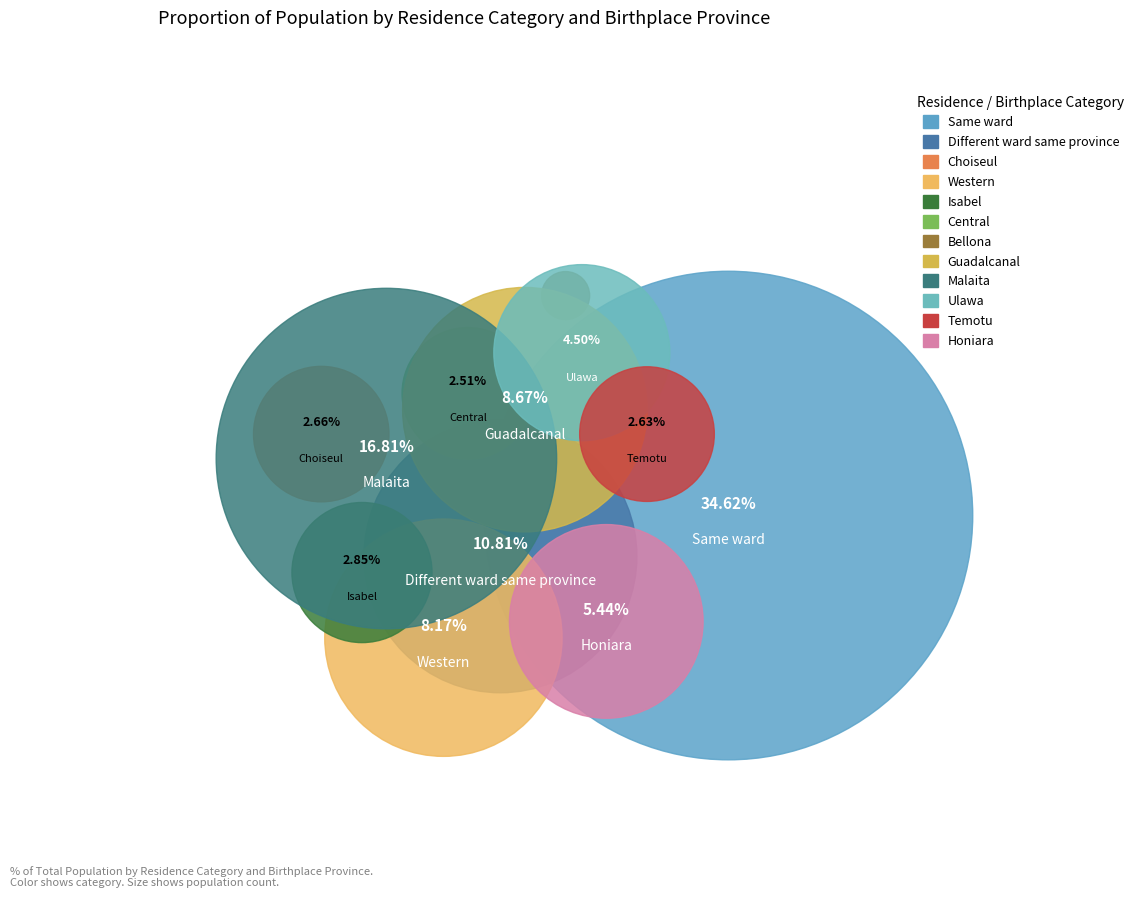

Approximately how many times larger is the value at Honiara compared to Western?

0.7